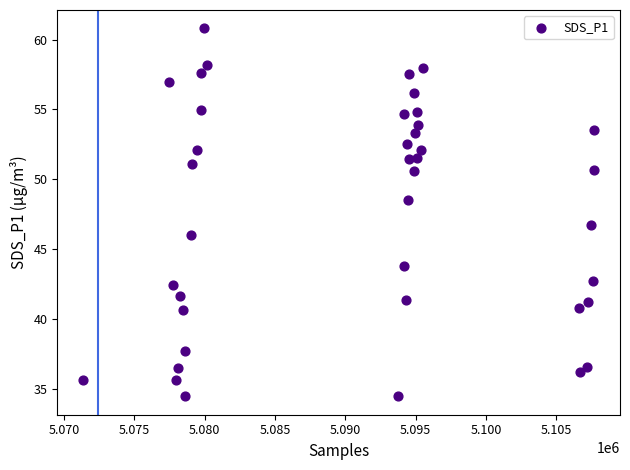

What is the range of X values (max minus min)?

36347.0